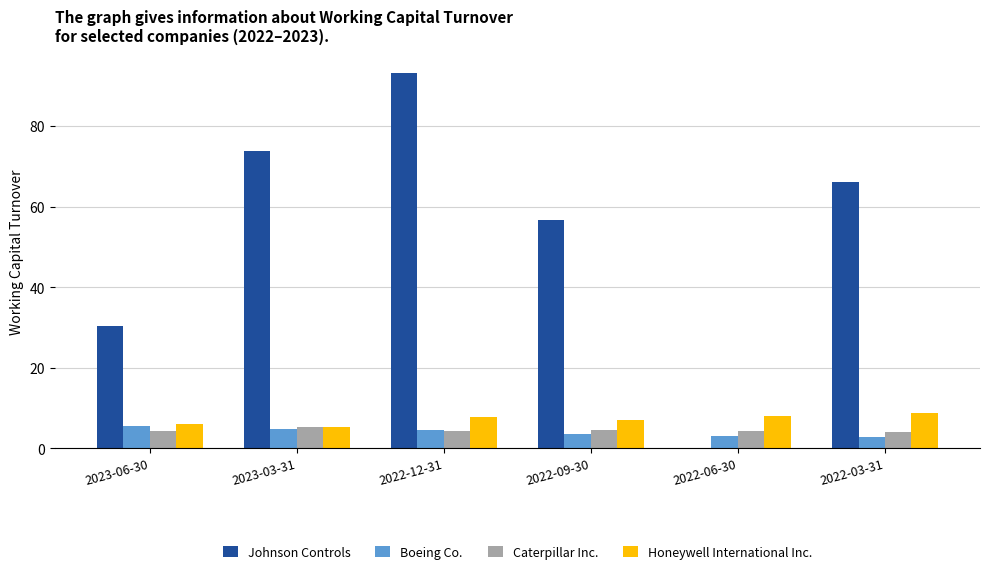

Is the value of Boeing Co. at 2022-06-30 greater than the value of Honeywell International Inc. at 2022-12-31?

No